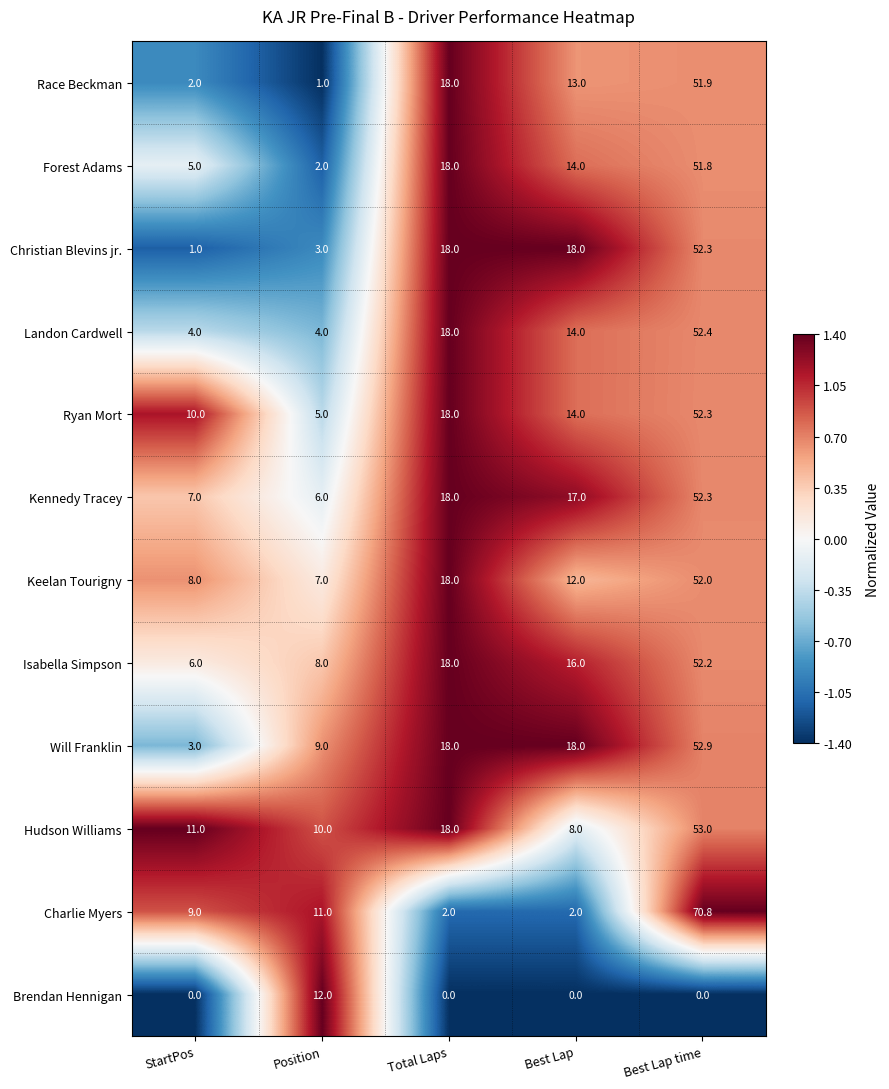

What is the difference between the maximum and minimum values in the Forest Adams series?

49.8